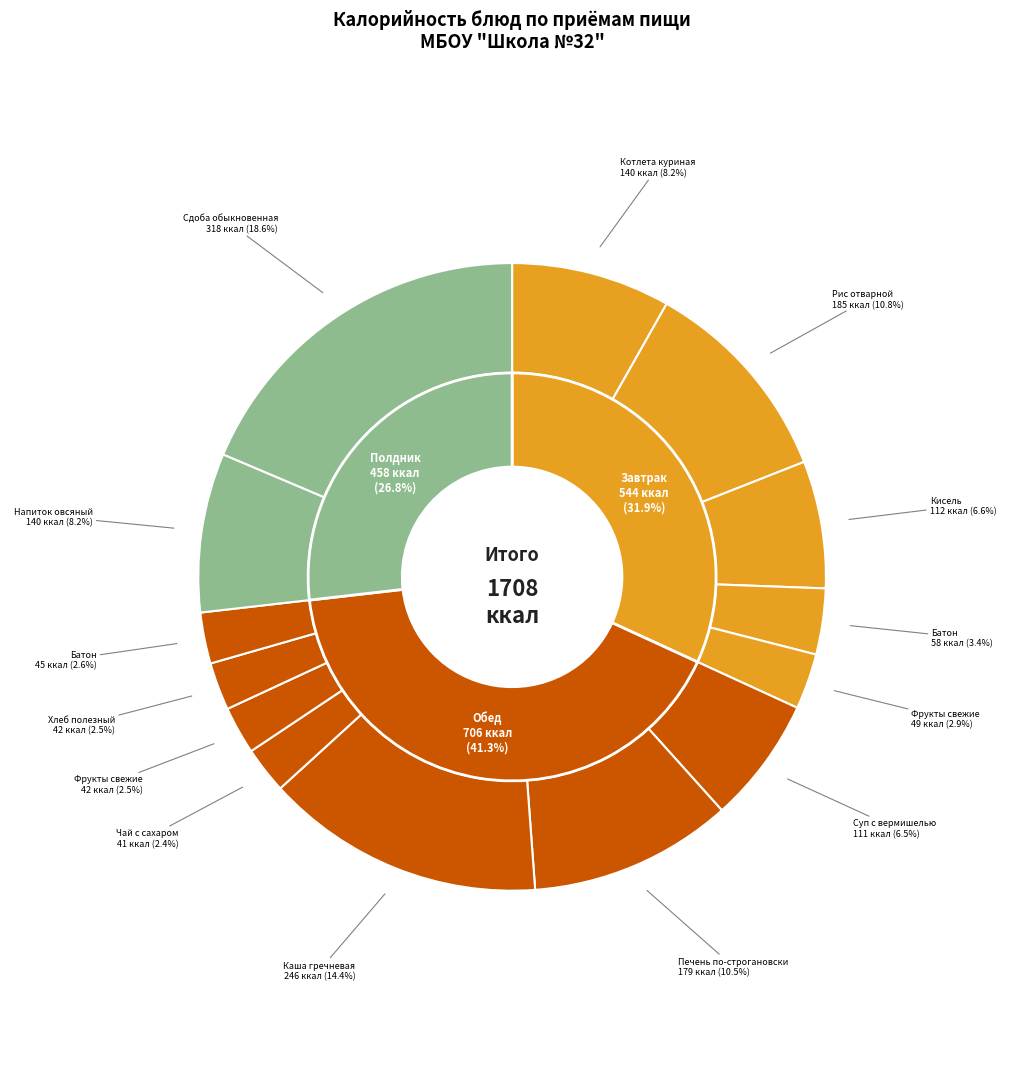

Which category has the biggest portion of the pie?

Сдоба обыкновенная (Полдник)